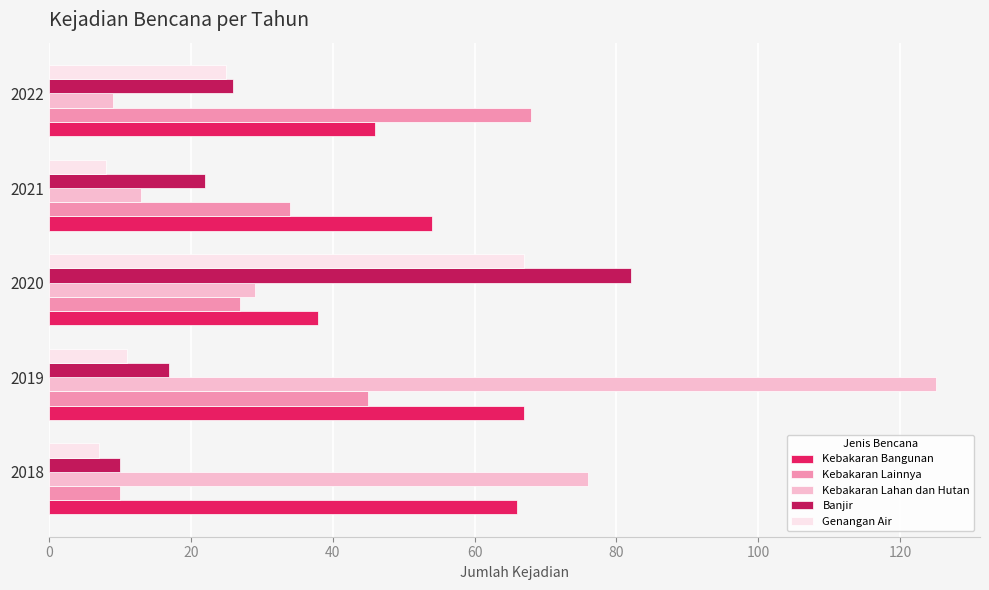

What is the difference between the second highest and second lowest values in the Kebakaran Bangunan series?

20